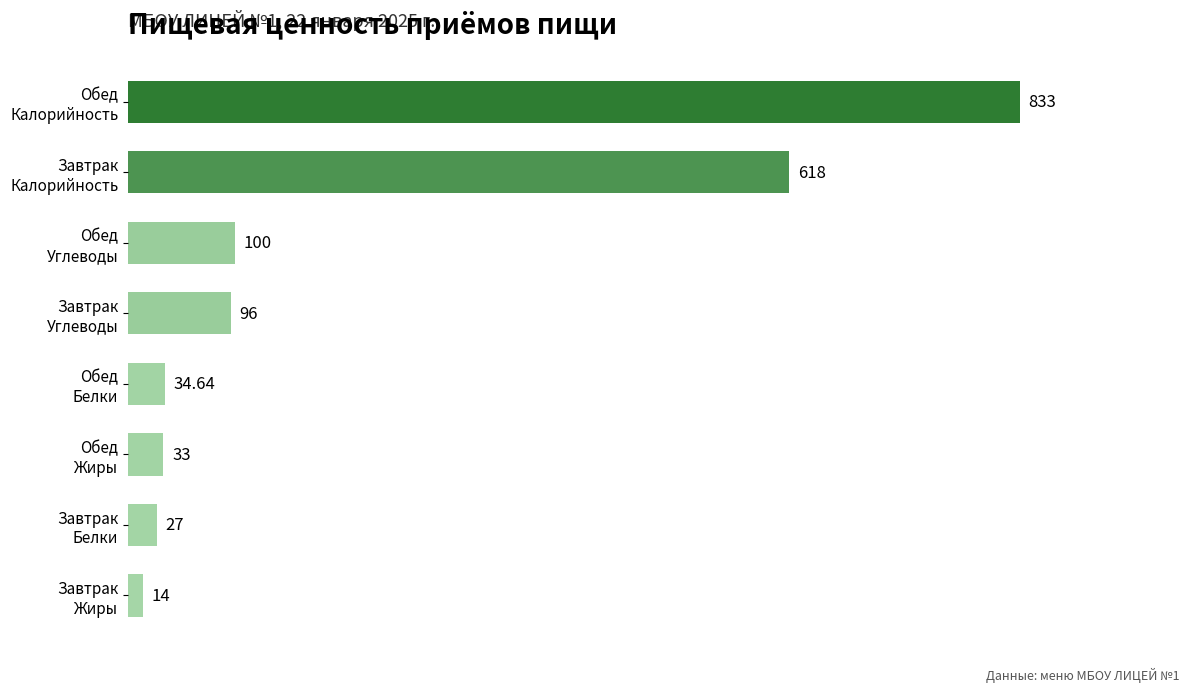

List the labels in order of value, largest first.

Обед
Калорийность, Завтрак
Калорийность, Обед
Углеводы, Завтрак
Углеводы, Обед
Белки, Обед
Жиры, Завтрак
Белки, Завтрак
Жиры